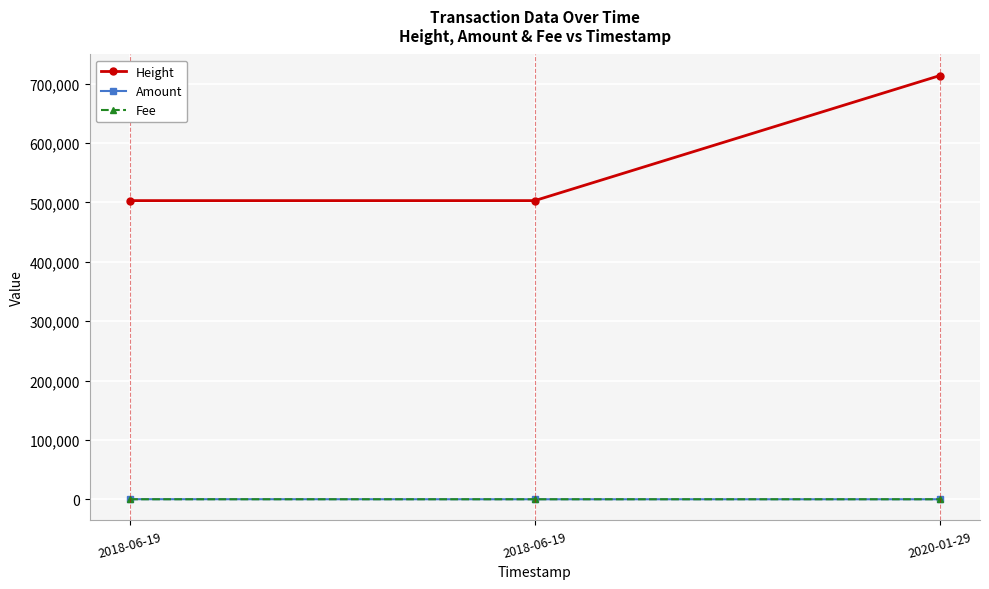

How many lines are shown in the chart?

3